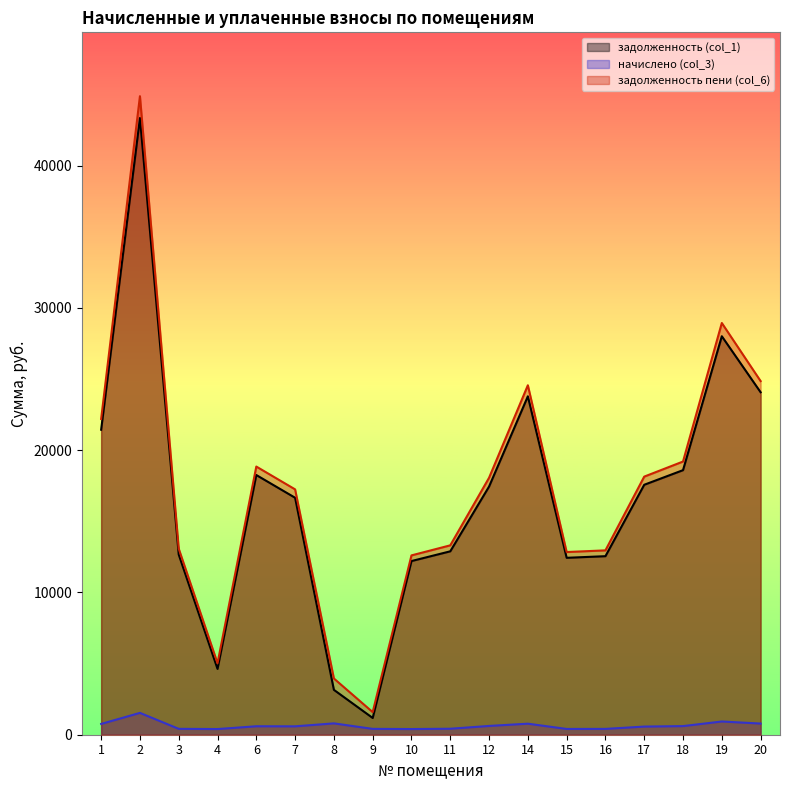

At which label is начислено (col_3) closest to 966?

19